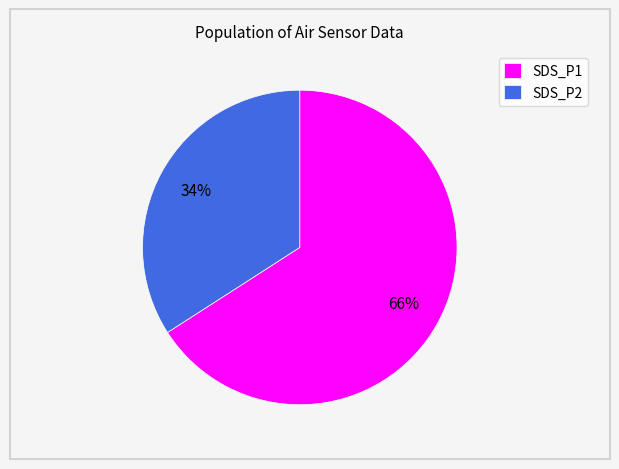

Do SDS_P2 and SDS_P1 together represent more than half of the pie?

Yes